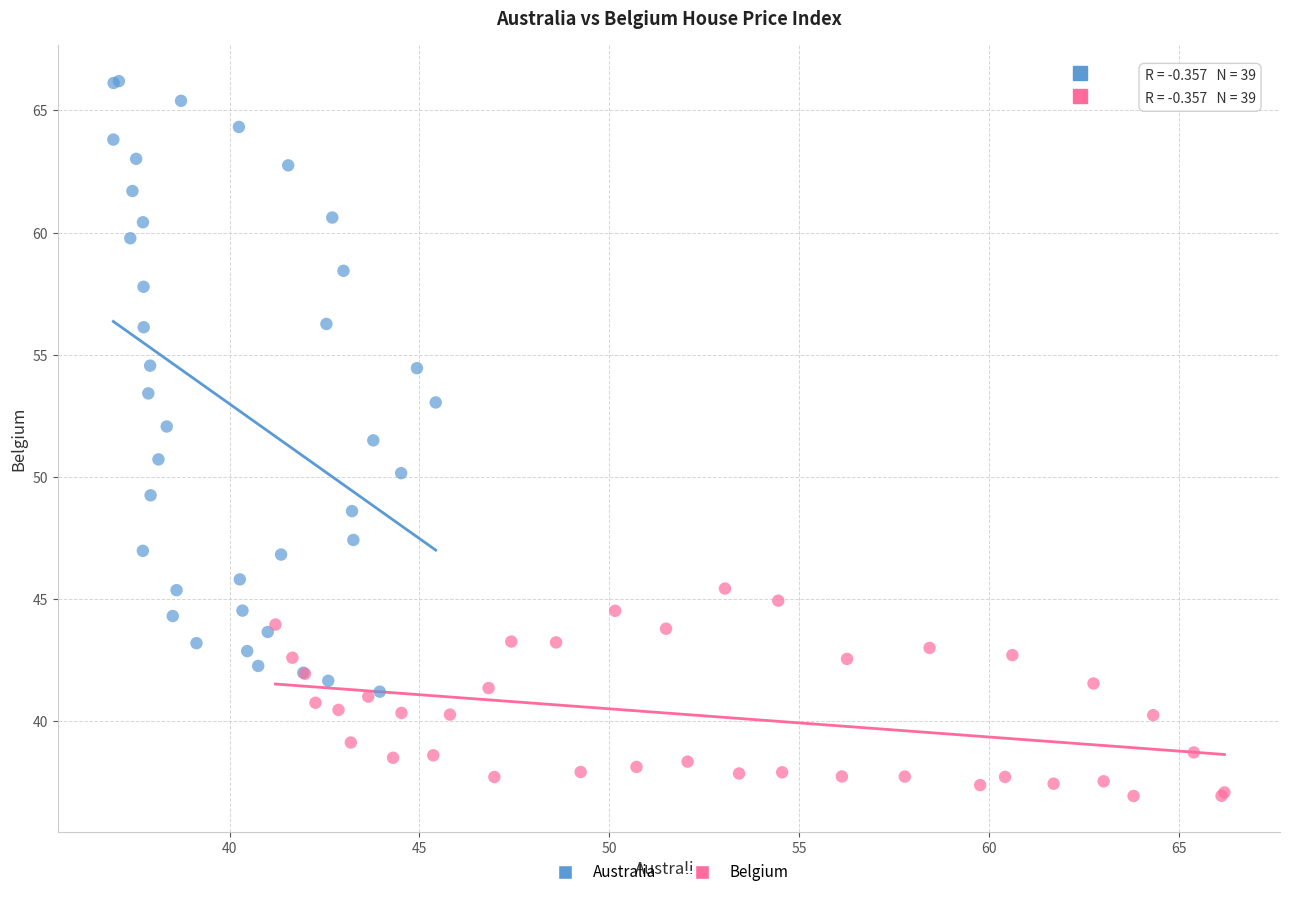

What are all the series names shown in the legend?

Australia, Belgium